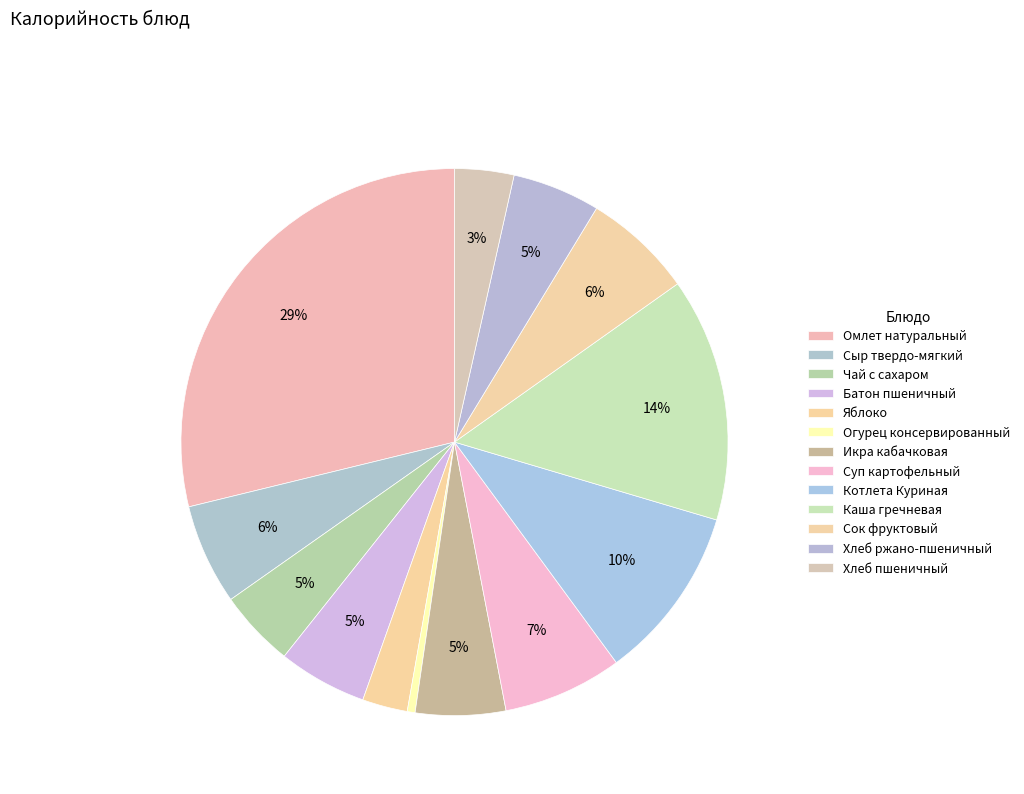

What is the smallest slice in the pie chart?

Огурец консервированный